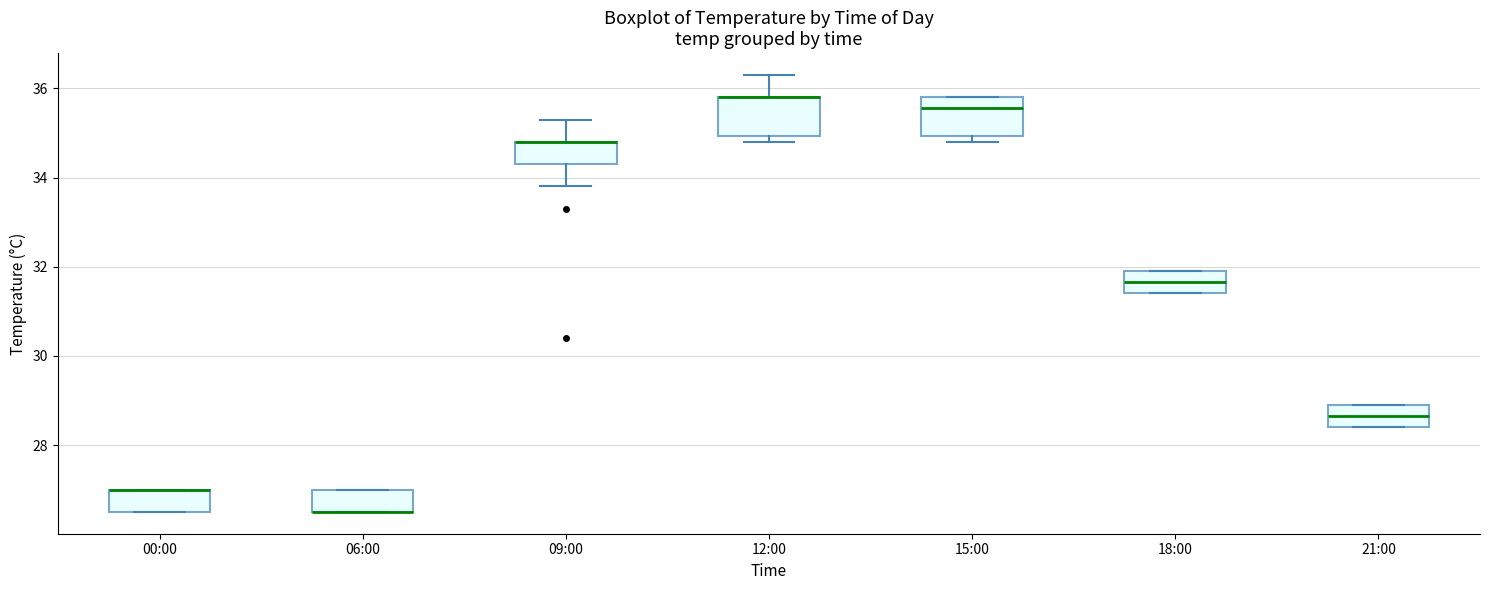

Reading left to right, read every box against the y-axis: the position of its median line, the range the box covers, and the ends of its whiskers. The values are not printed on the chart, so give them approximately, as read against the axis.

00:00: median 27.0 (drawn on the box's upper edge), box 26.6 to 27.0, whiskers 26.6 to 27.0
06:00: median 26.6 (drawn on the box's lower edge), box 26.6 to 27.0, whiskers 26.6 to 27.0
09:00: median 34.8 (drawn on the box's upper edge), box 34.4 to 34.8, whiskers 33.8 to 35.4
12:00: median 35.8 (drawn on the box's upper edge), box 35.0 to 35.8, whiskers 34.8 to 36.4
15:00: median 35.6, box 35.0 to 35.8, whiskers 34.8 to 35.8
18:00: median 31.6, box 31.4 to 32.0, whiskers 31.4 to 32.0
21:00: median 28.6, box 28.4 to 29.0, whiskers 28.4 to 29.0